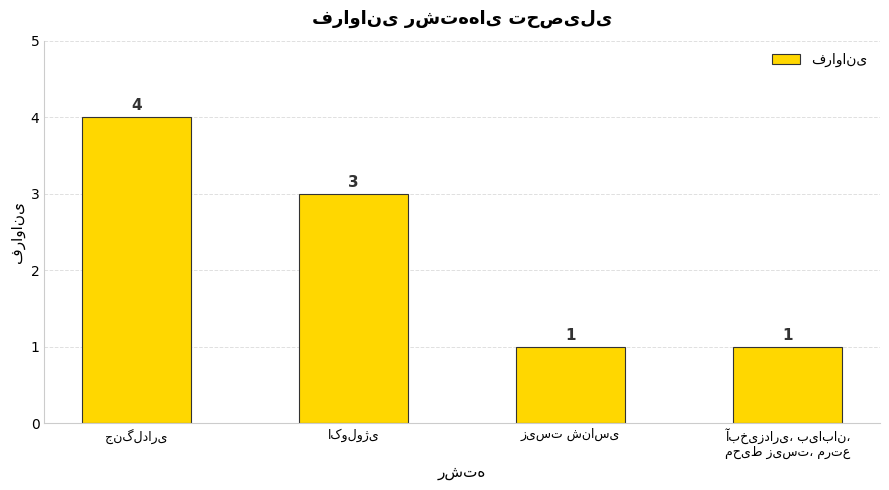

What is the smallest value displayed?

1